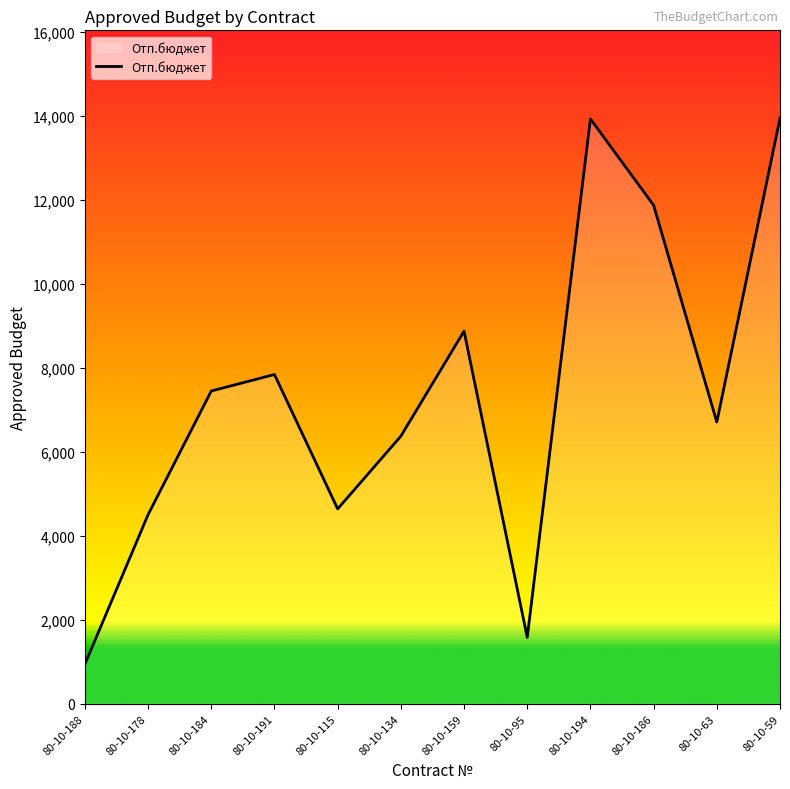

What is the ratio of the value at 80-10-191 to the value at 80-10-159?

0.9